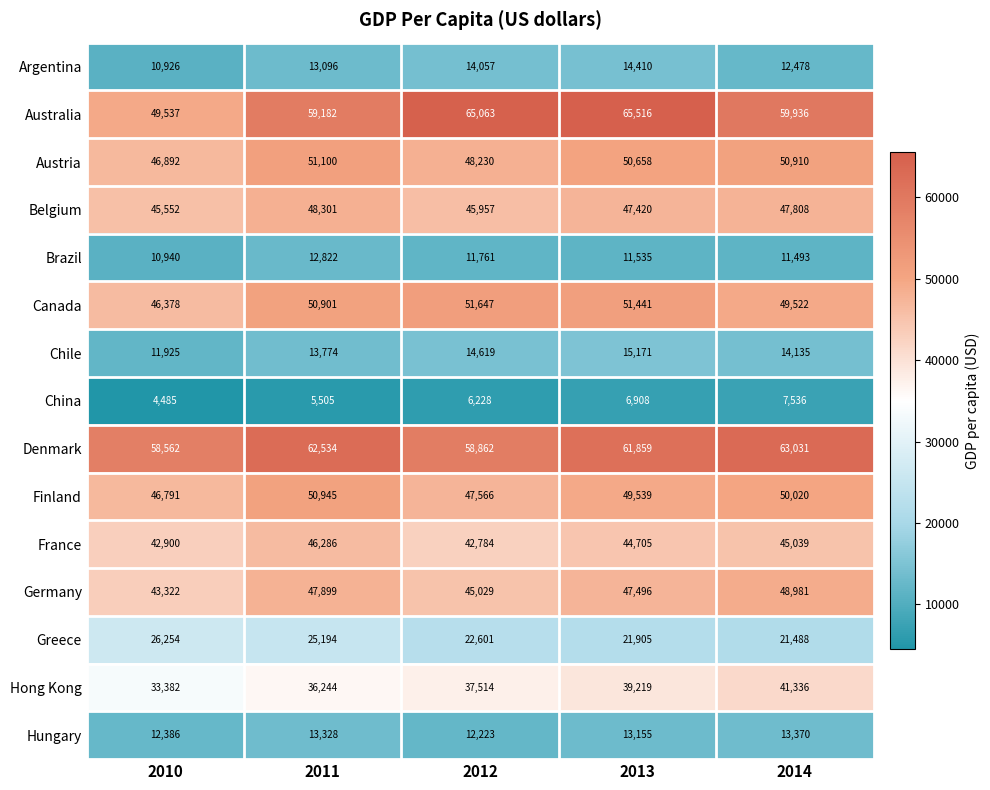

At how many categories does at least one series exceed 55590?

5